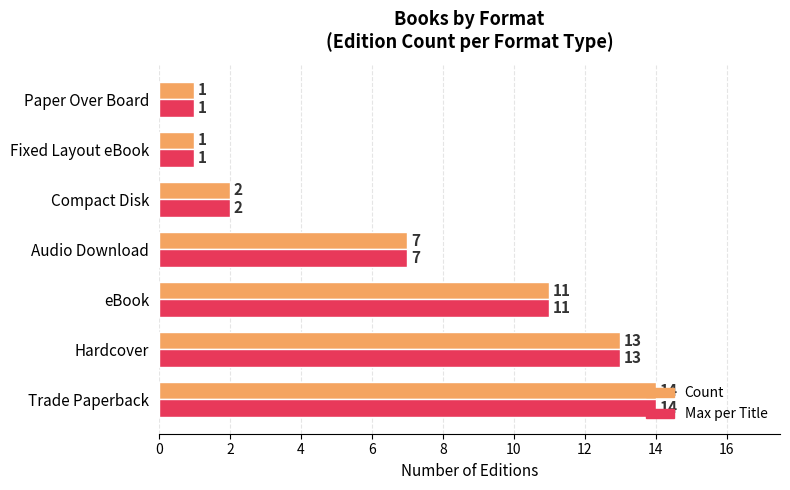

What is the total value across all series at Compact Disk?

4